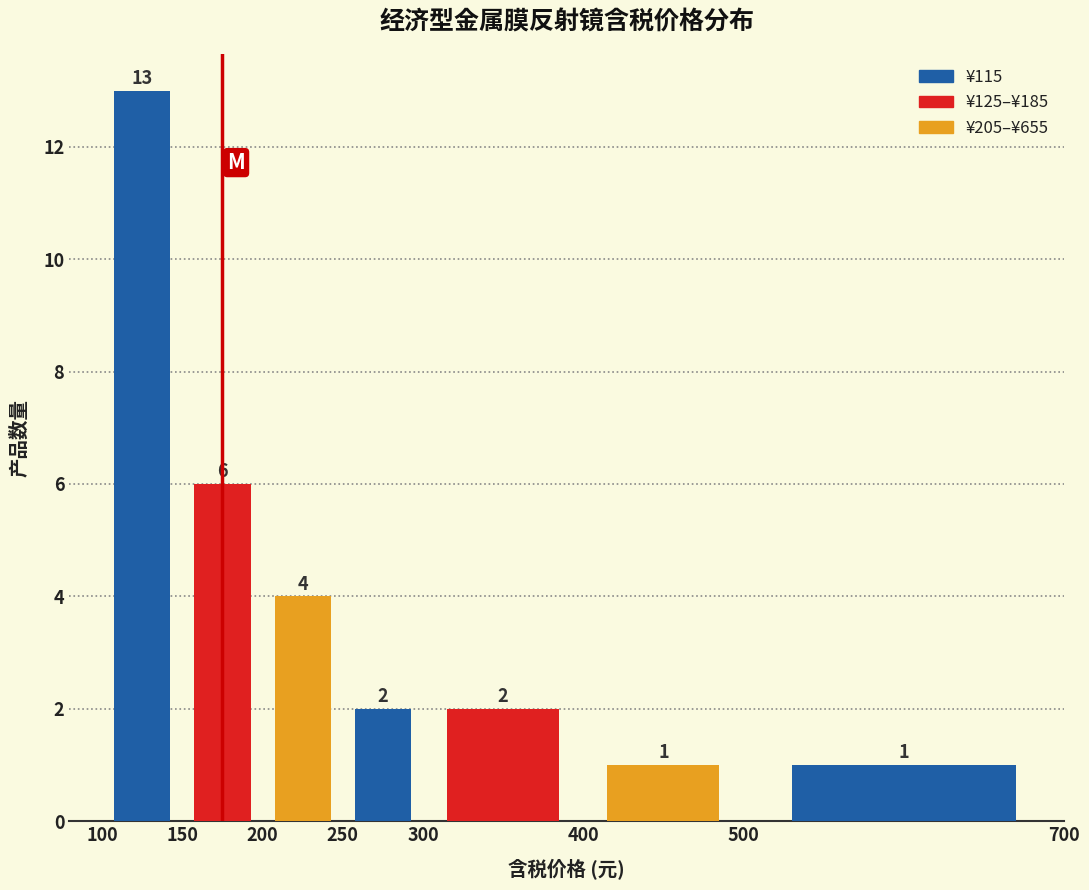

Over which range of the x-axis is the bar tallest?

100 to 150